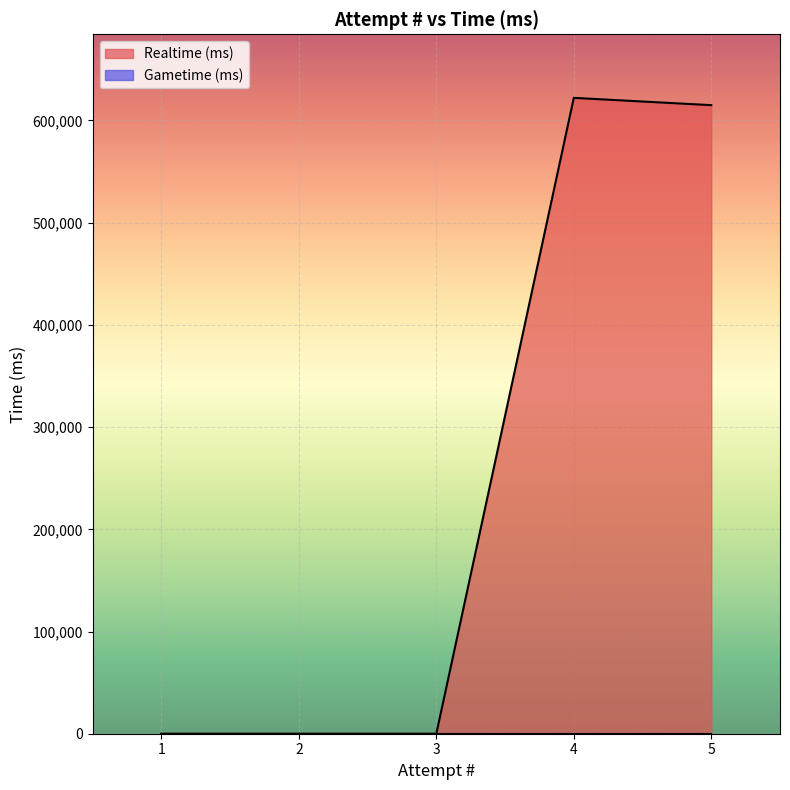

What is the maximum value shown in the chart?

622136